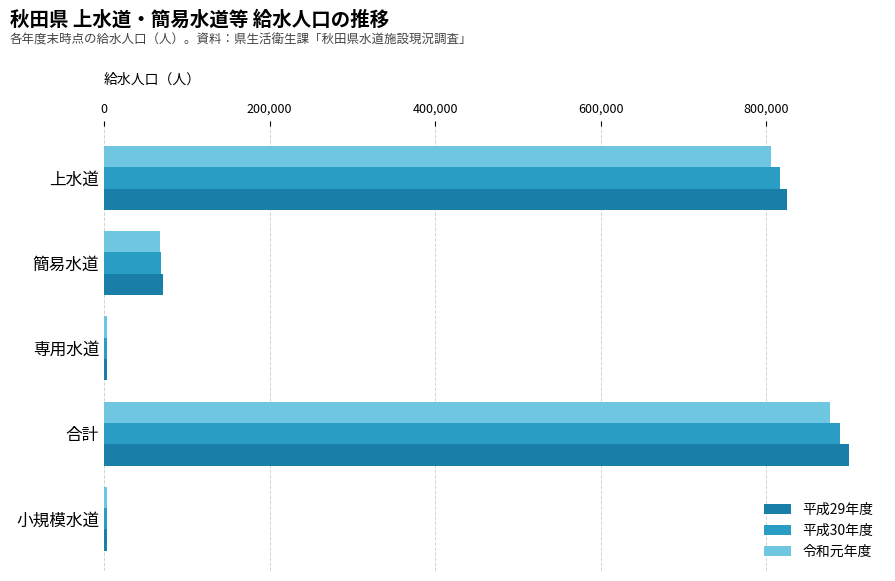

At which label is 令和元年度 closest to 440065?

上水道